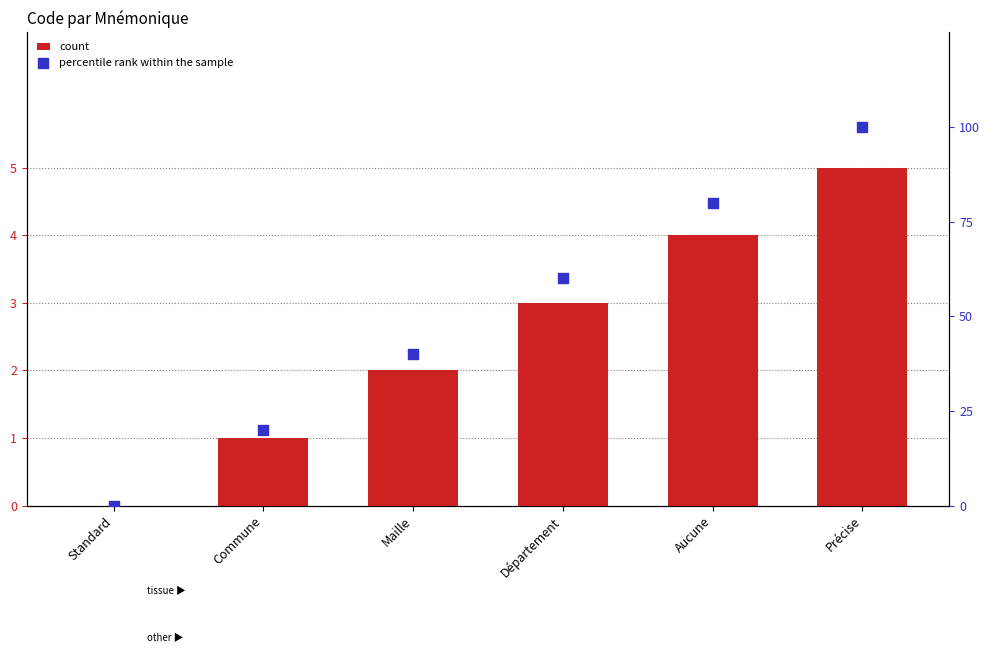

At how many categories does at least one series exceed 21?

4